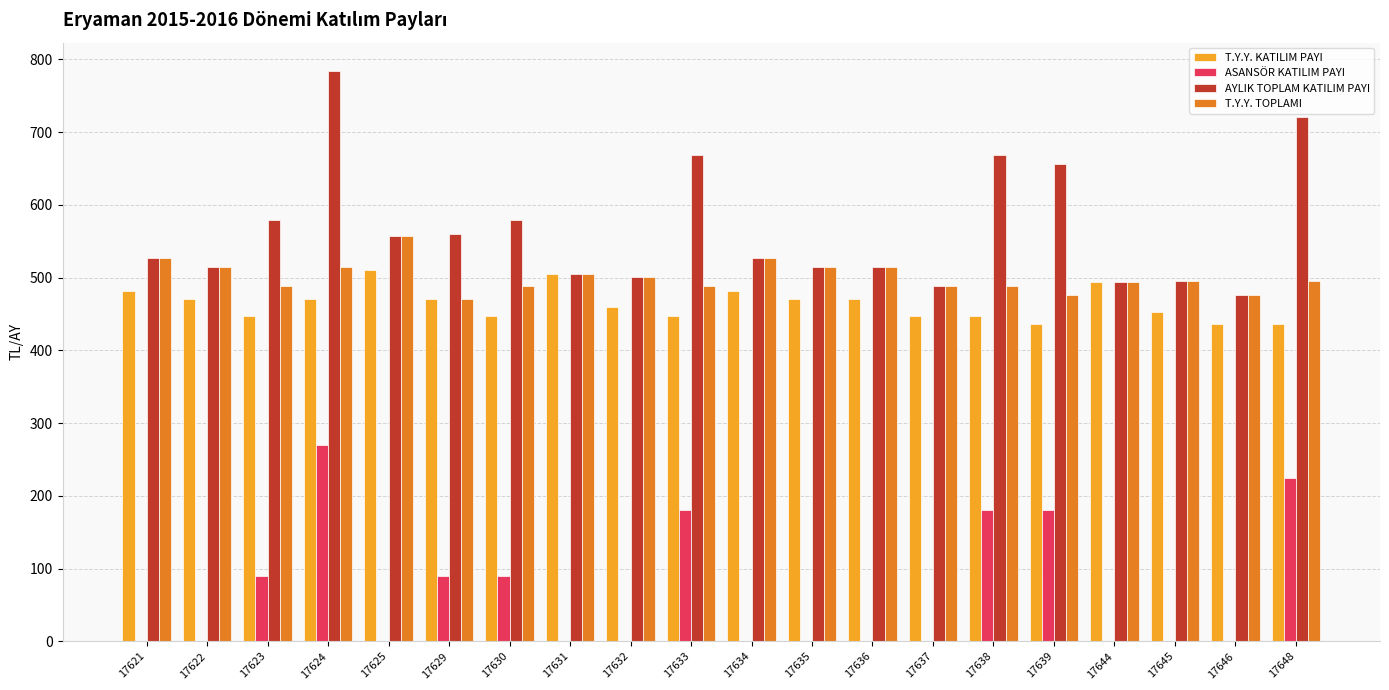

At which category does the chart reach its peak across all series?

17624